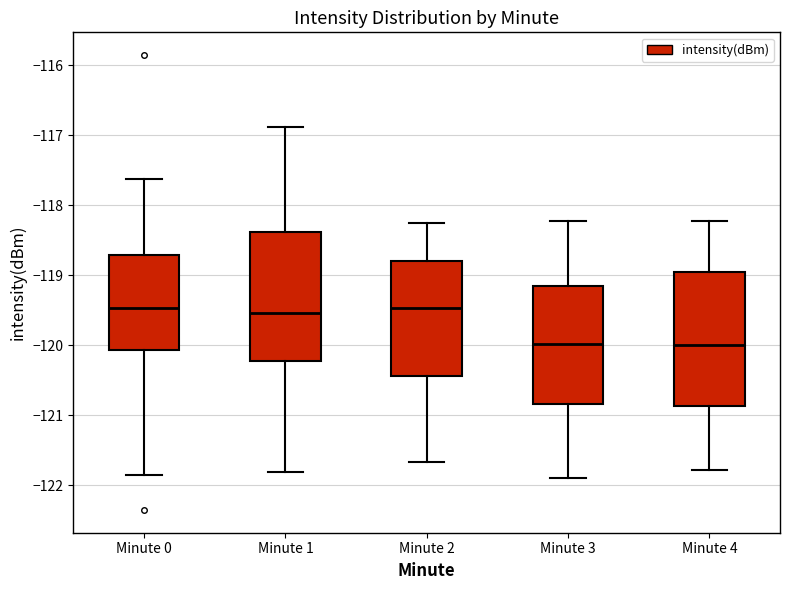

Reading left to right, read every box against the y-axis: the position of its median line, the range the box covers, and the ends of its whiskers. The values are not printed on the chart, so give them approximately, as read against the axis.

Minute 0: median -119.5, box -120.1 to -118.7, whiskers -121.9 to -117.6
Minute 1: median -119.5, box -120.2 to -118.4, whiskers -121.8 to -116.9
Minute 2: median -119.5, box -120.4 to -118.8, whiskers -121.7 to -118.2
Minute 3: median -120.0, box -120.8 to -119.1, whiskers -121.9 to -118.2
Minute 4: median -120.0, box -120.9 to -118.9, whiskers -121.8 to -118.2